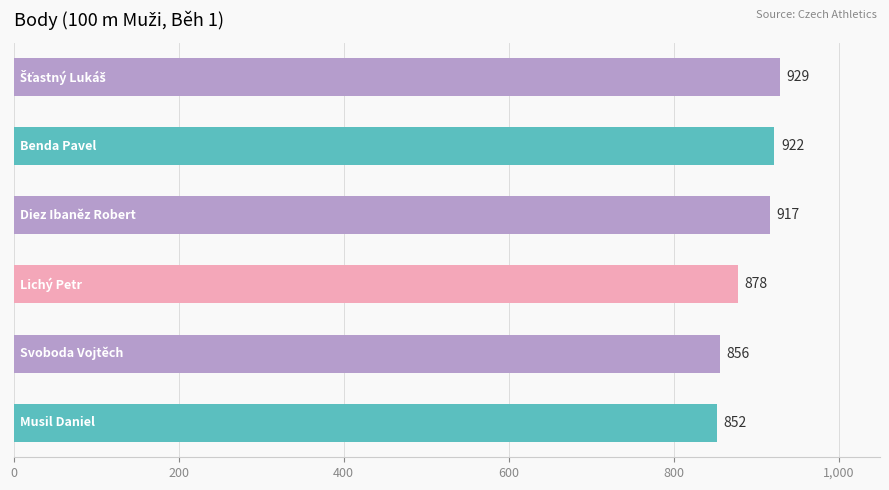

What is the sum of all values?

5354